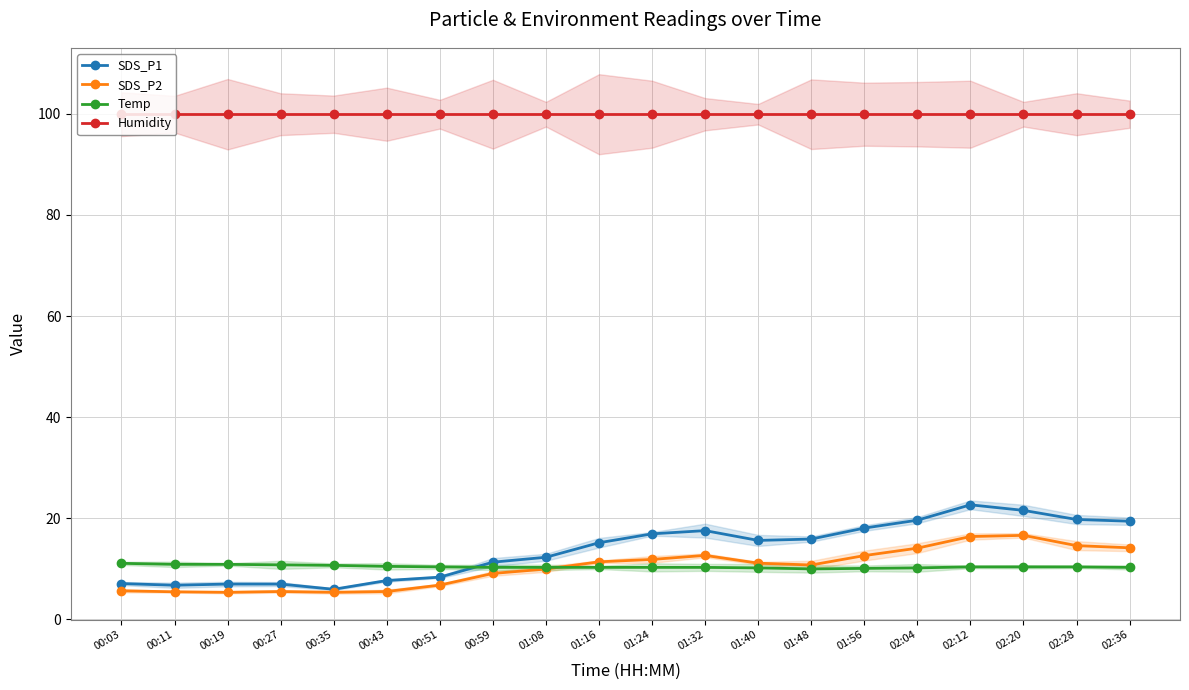

What is the lowest value of the SDS_P2 series?

5.4